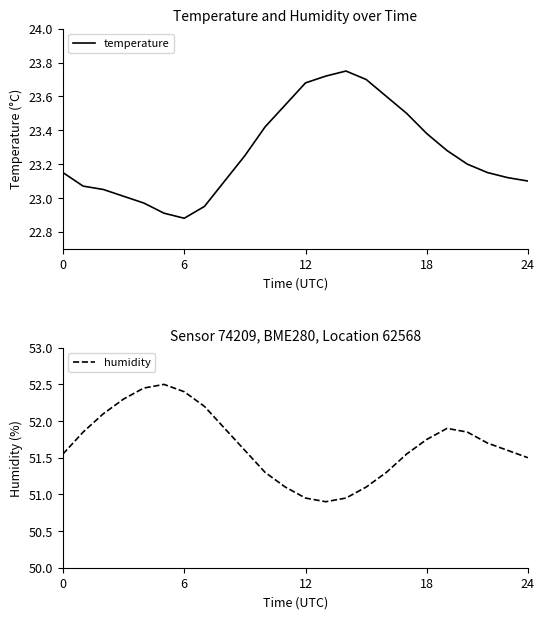

At which label does temperature reach its minimum?

6